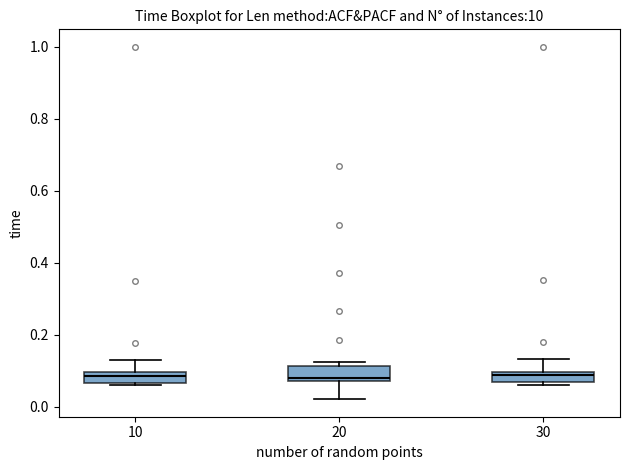

Where is the upper edge of the box at x = 20 on the y-axis? The values are not printed on the chart, so give them approximately, as read against the axis.

0.12